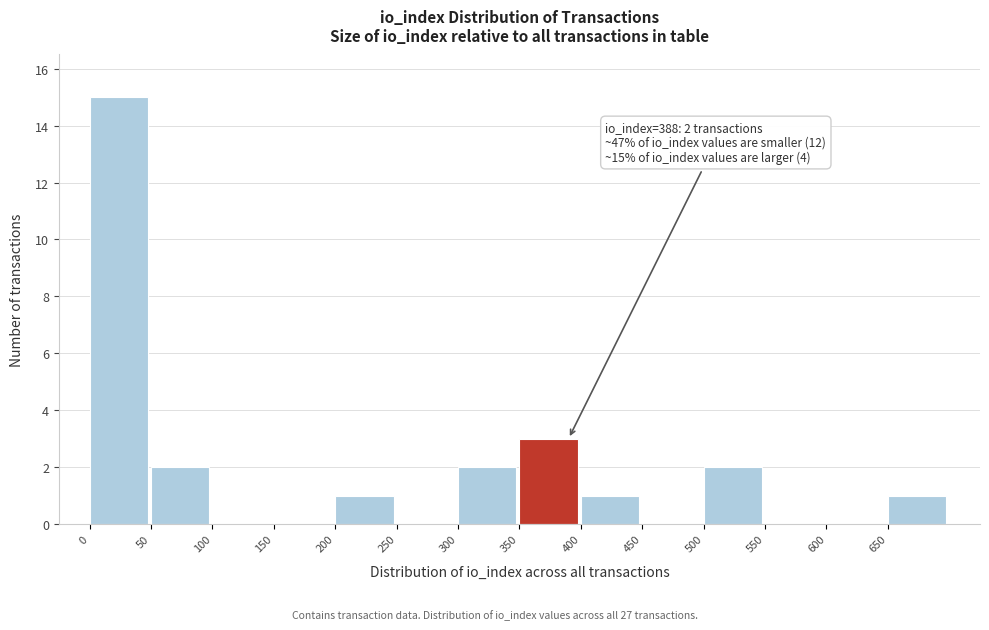

Which range on the x-axis has the tallest bar?

0 to 50